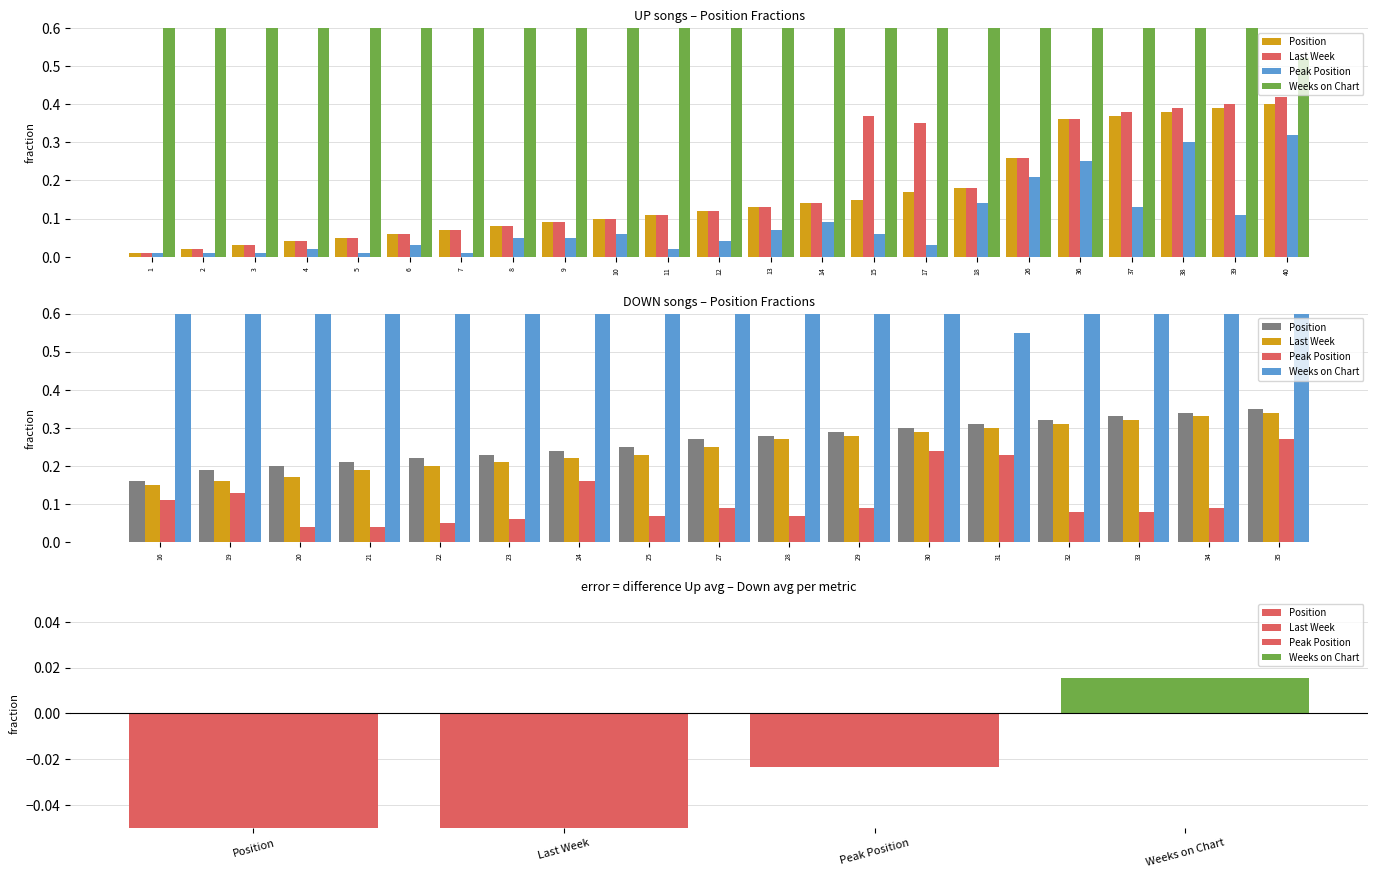

Rank the categories by Weeks on Chart value from lowest to highest.

31, 20, 22, 29, 34, 21, 30, 16, 19, 23, 24, 25, 27, 28, 32, 33, 35